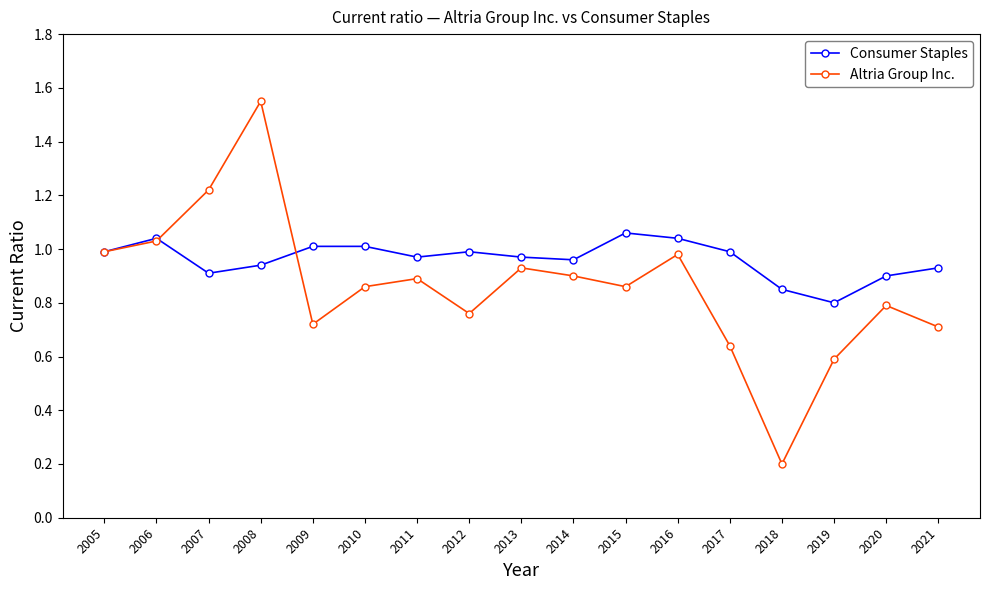

List the series in order of their overall mean, lowest first.

Altria Group Inc., Consumer Staples